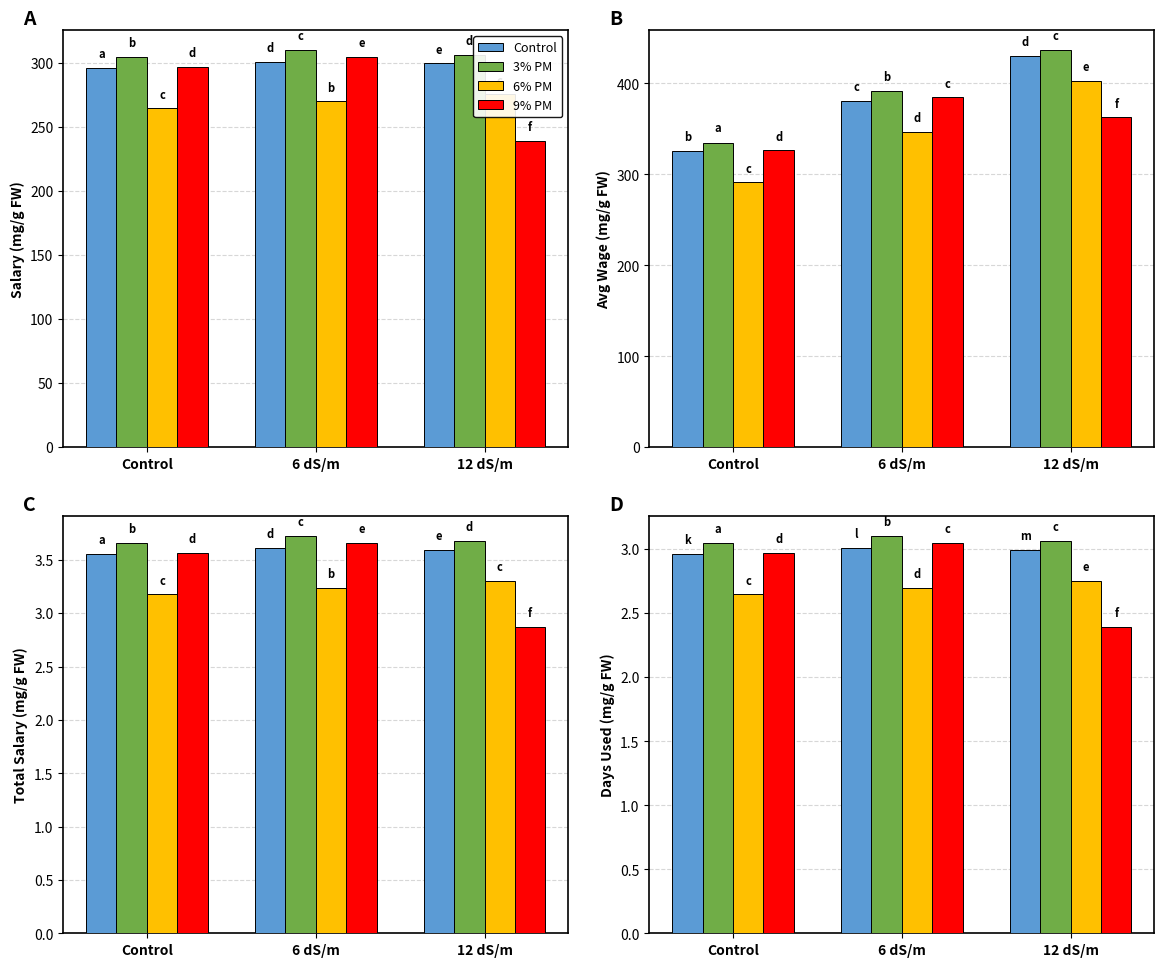

The 6% PM series shows 1.1 at 6 dS/m. True or false?

False